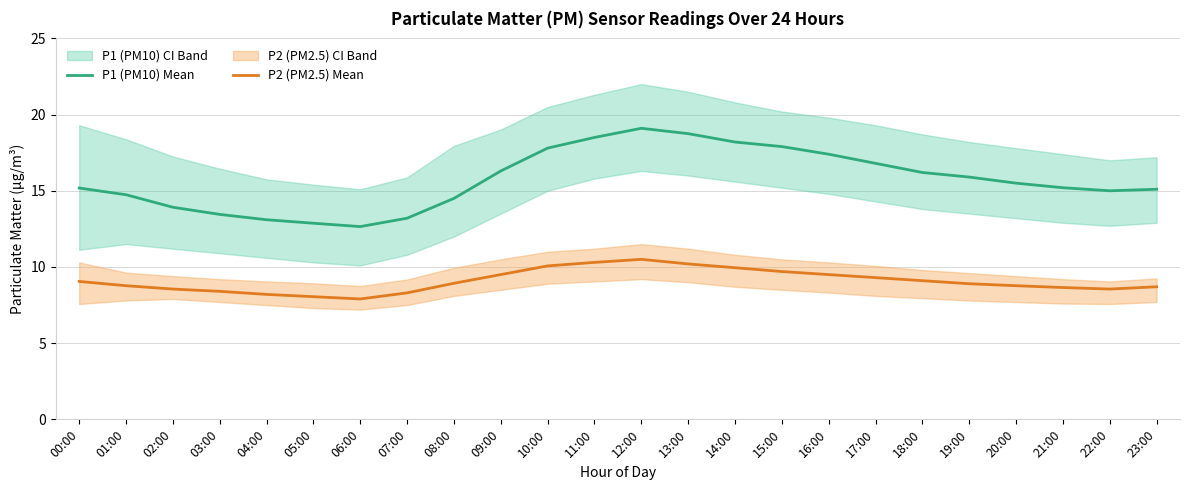

Reading left to right, list all the values displayed in this chart.

P1 (PM10) Mean: 15.2	14.7	13.9	13.4	13.1	12.9	12.7	13.2	14.5	16.3	17.8	18.5	19.1	18.8	18.2	17.9	17.4	16.8	16.2	15.9	15.5	15.2	15.0	15.1
P2 (PM2.5) Mean: 9.1	8.8	8.6	8.4	8.2	8.1	7.9	8.3	8.9	9.5	10.1	10.3	10.5	10.2	9.9	9.7	9.5	9.3	9.1	8.9	8.8	8.7	8.6	8.7